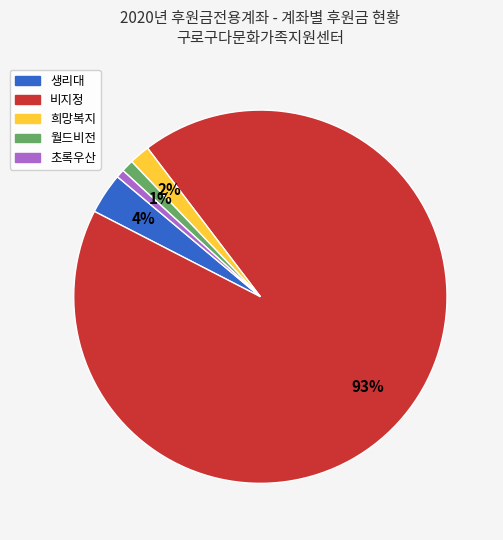

Count the number of slices in the pie.

5